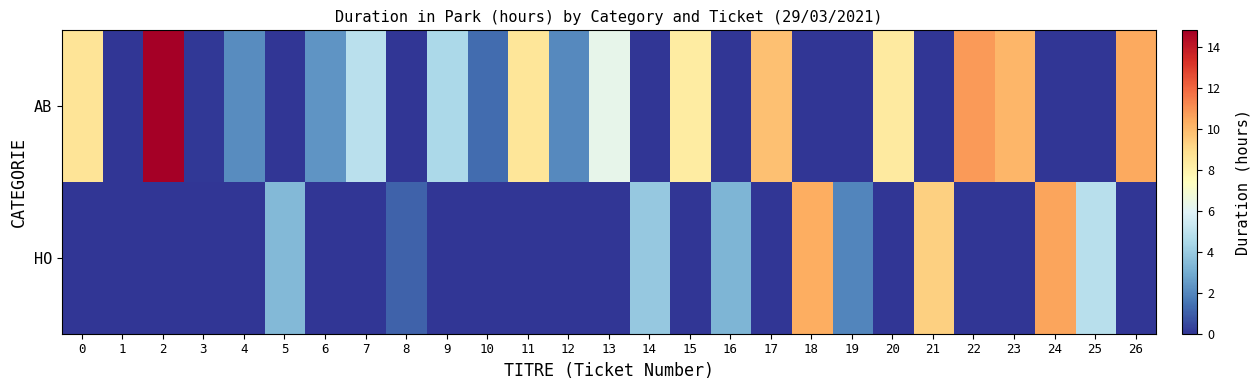

Reading left to right, list all the values displayed in this chart.

AB: 0=8.7	1=0.0	2=14.8	3=0.1	4=2.1	5=0.0	6=2.3	7=4.9	8=0.0	9=4.5	10=1.3	11=8.6	12=2.0	13=6.2	14=0.0	15=8.3	16=0.0	17=9.8	18=0.0	19=0.0	20=8.4	21=0.0	22=10.8	23=10.1	24=0.0	25=0.0	26=10.5
HO: 0=0.0	1=0.0	2=0.0	3=0.0	4=0.0	5=3.4	6=0.0	7=0.0	8=1.1	9=0.0	10=0.0	11=0.0	12=0.0	13=0.0	14=3.9	15=0.0	16=3.3	17=0.0	18=10.3	19=1.9	20=0.0	21=9.3	22=0.0	23=0.0	24=10.6	25=4.8	26=0.0